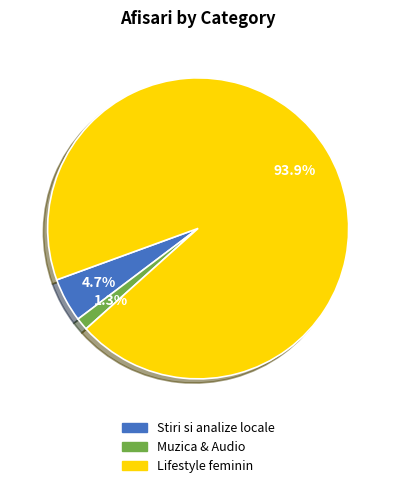

Combined, what portion of the pie is Muzica & Audio and Lifestyle feminin?

95.3%